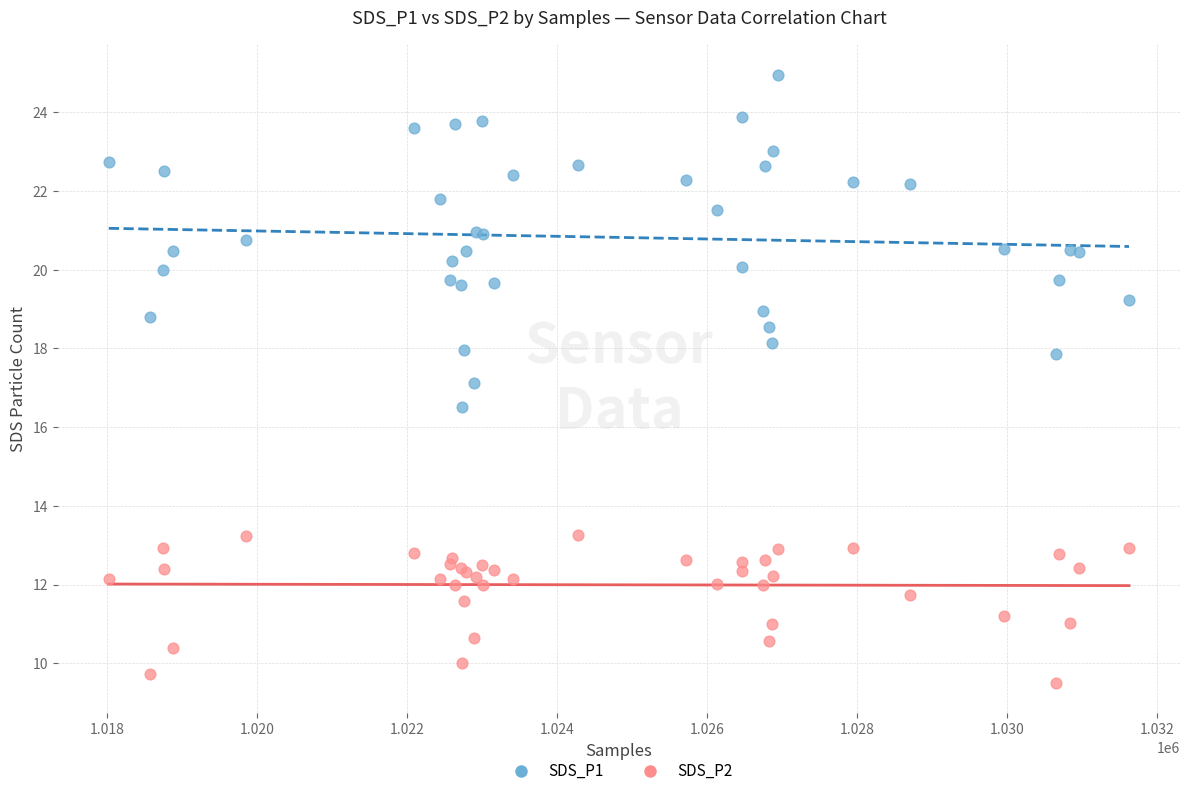

What are all the series names shown in the legend?

SDS_P1, SDS_P2